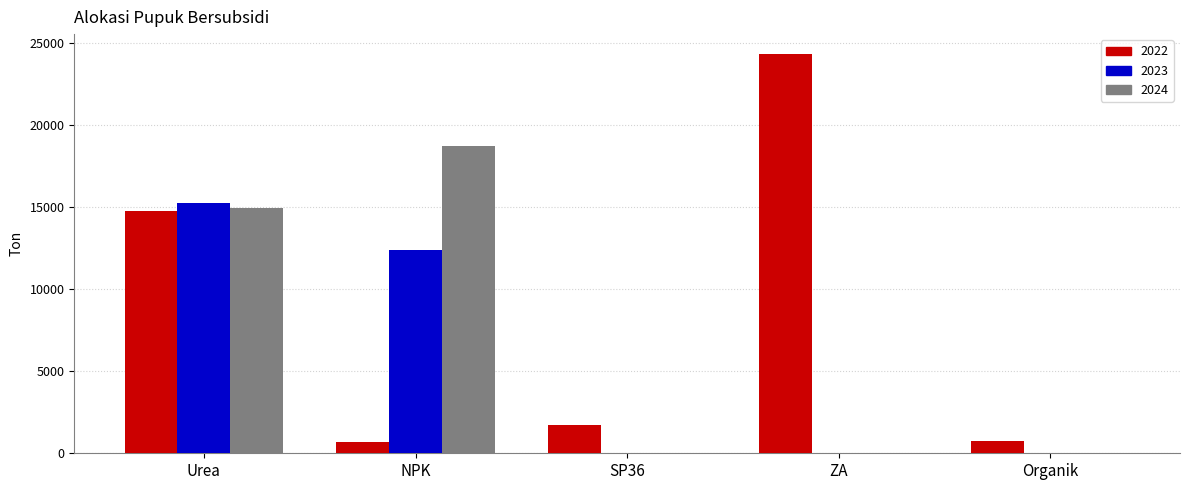

What is the maximum value shown in the chart?

24328.0